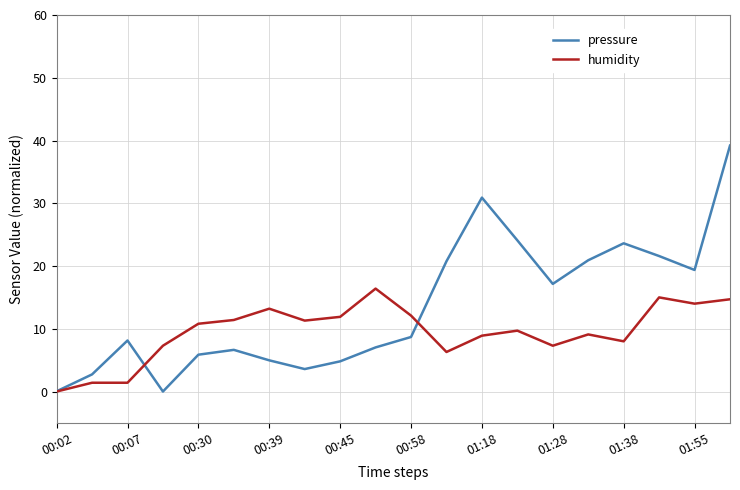

List the series in order of their overall mean, lowest first.

humidity, pressure